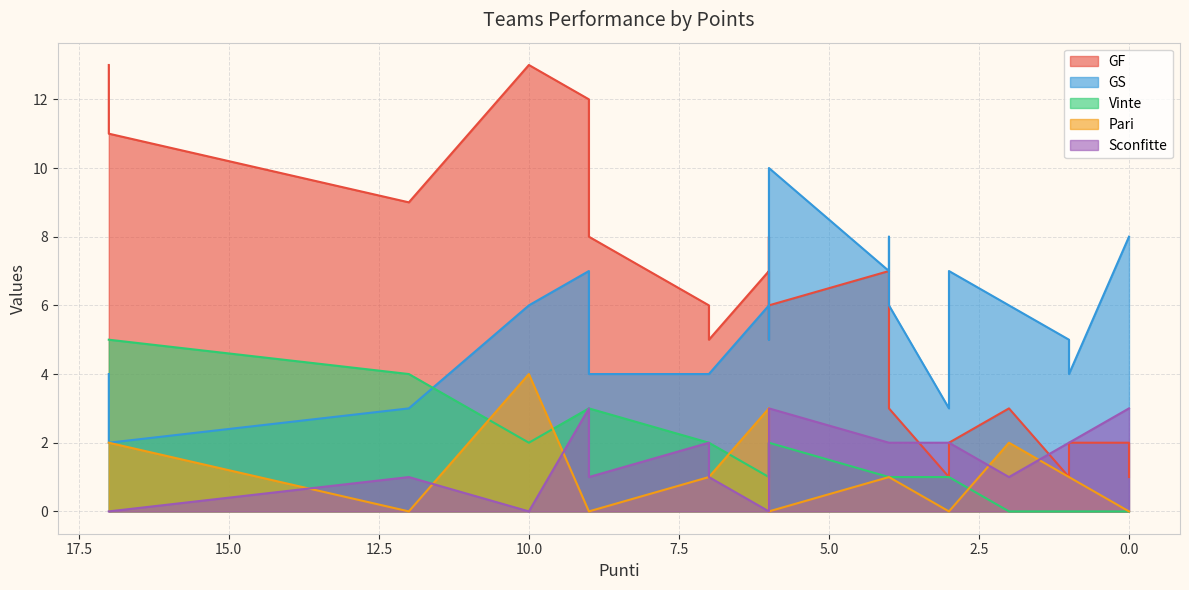

Reading left to right, transcribe all the data shown in this chart.

GF: 17=13	17=11	12=9	10=13	9=12	9=8	7=6	7=5	6=7	6=5	6=8	6=6	4=7	4=7	4=6	4=3	3=1	3=2	3=2	2=3	1=1	1=2	0=2	0=1
GS: 17=4	17=2	12=3	10=6	9=7	9=4	7=4	7=4	6=6	6=5	6=9	6=10	4=7	4=8	4=7	4=6	3=3	3=7	3=7	2=6	1=5	1=4	0=8	0=8
Vinte: 17=5	17=5	12=4	10=2	9=3	9=3	7=2	7=2	6=1	6=2	6=1	6=2	4=1	4=1	4=1	4=1	3=1	3=1	3=1	2=0	1=0	1=0	0=0	0=0
Pari: 17=2	17=2	12=0	10=4	9=0	9=0	7=1	7=1	6=3	6=0	6=3	6=0	4=1	4=1	4=1	4=1	3=0	3=0	3=0	2=2	1=1	1=1	0=0	0=0
Sconfitte: 17=0	17=0	12=1	10=0	9=3	9=1	7=2	7=1	6=0	6=2	6=1	6=3	4=2	4=2	4=2	4=2	3=2	3=2	3=2	2=1	1=2	1=2	0=3	0=3